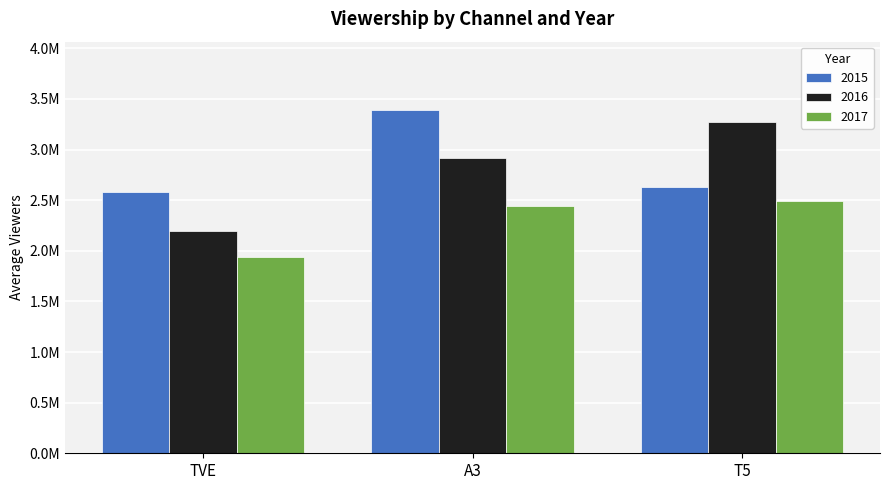

At which category is the sum across all series the highest?

A3